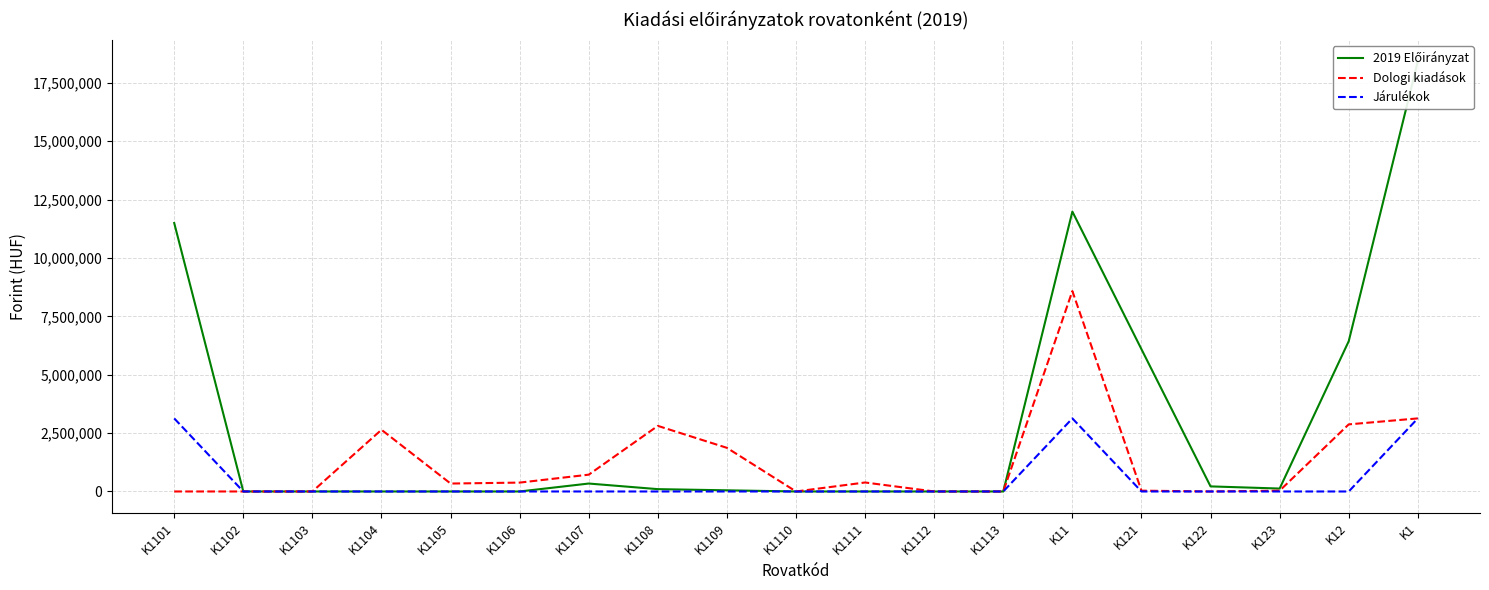

How many values in Dologi kiadások are above zero?

12